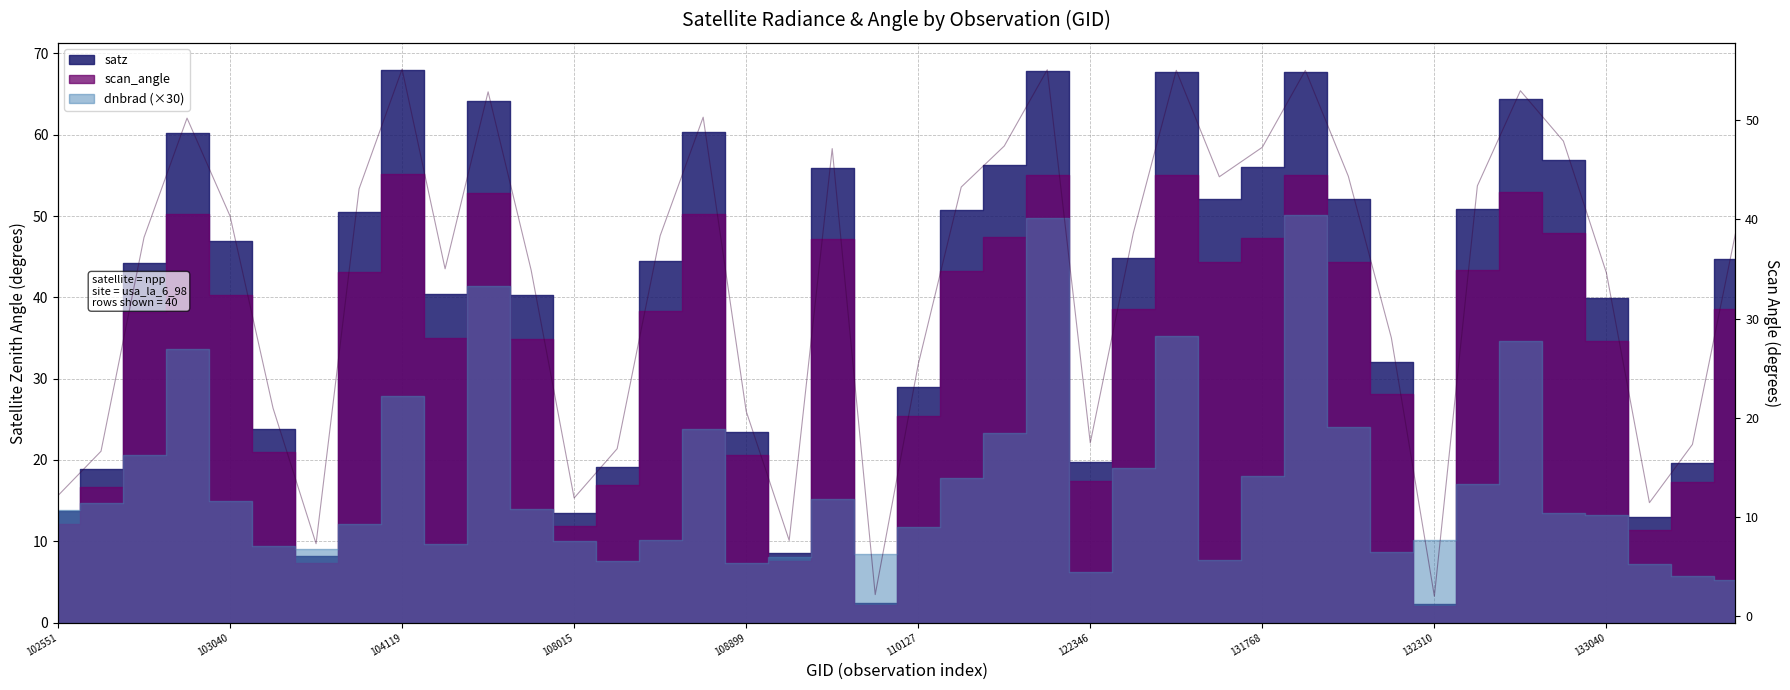

Is it true that the value at 21 is 43.3?

True